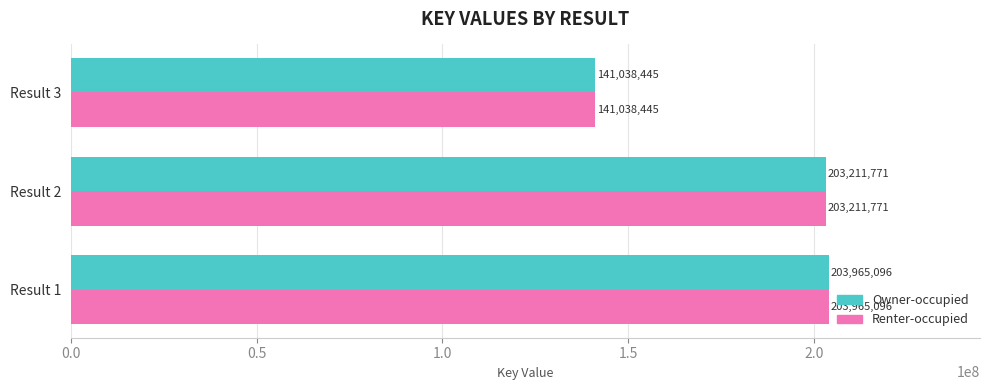

What is the approximate value of Owner-occupied at Result 1, to the nearest 50?

203965100